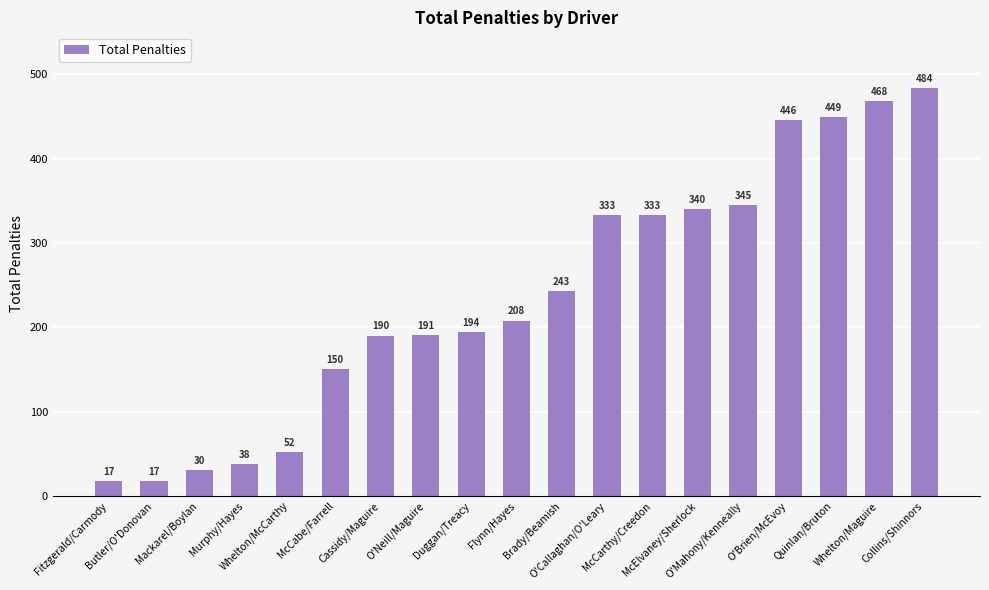

What is the value of the 16th bar from the left?

446